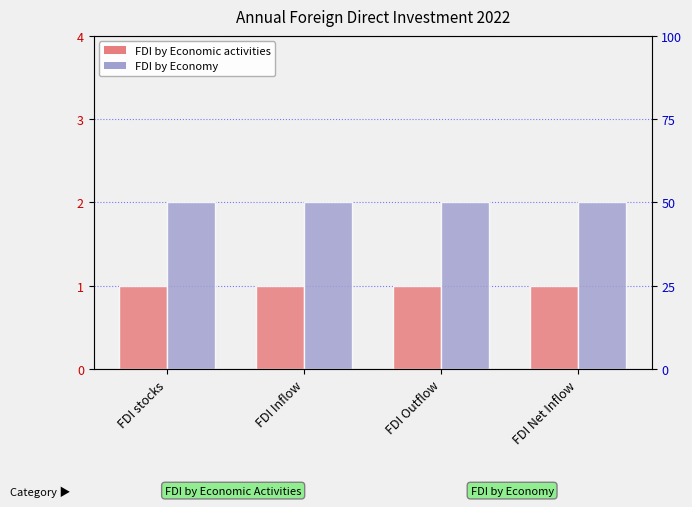

How many bars are there in total?

8